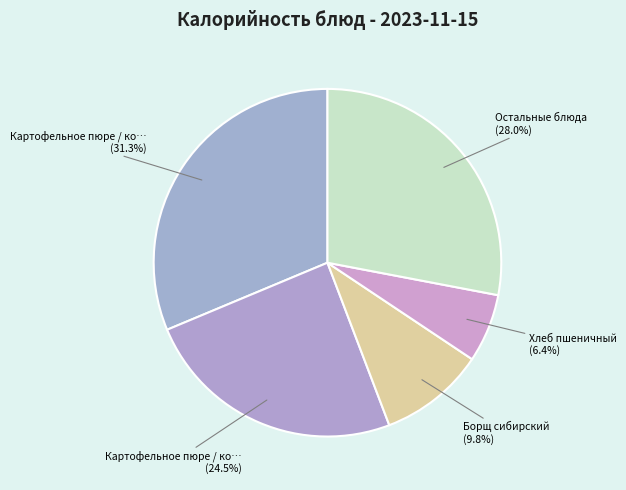

How many slices are in this pie chart?

5